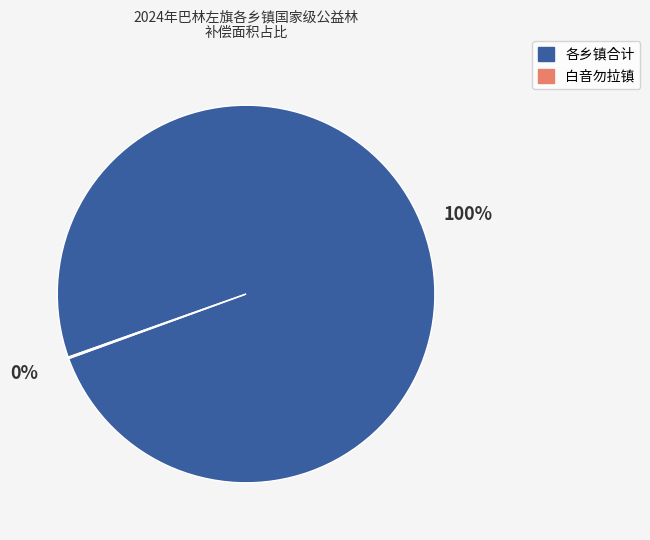

To the nearest percent, what is the average slice percentage?

50%